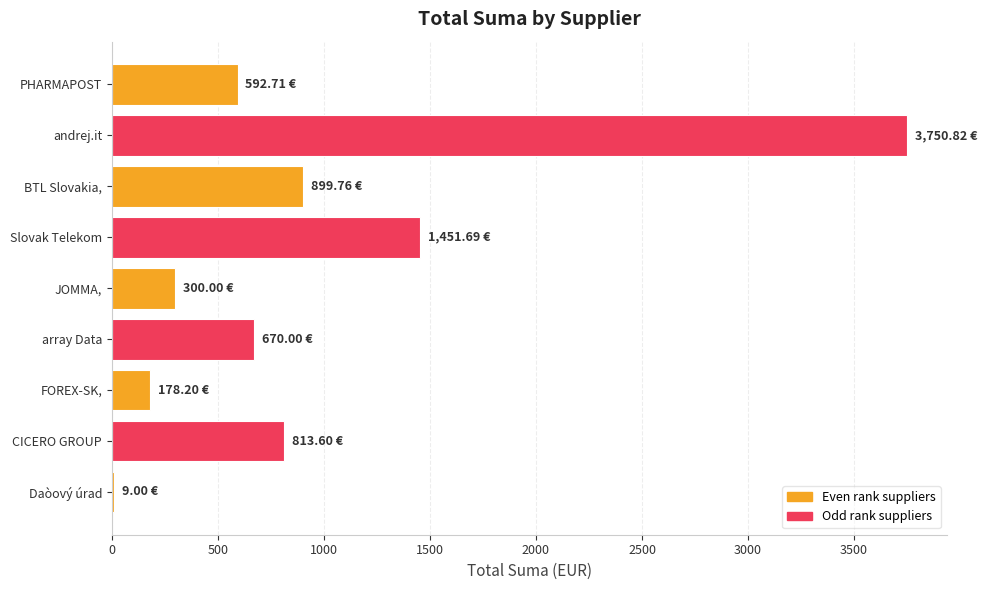

What is the sum of all values?

8665.8